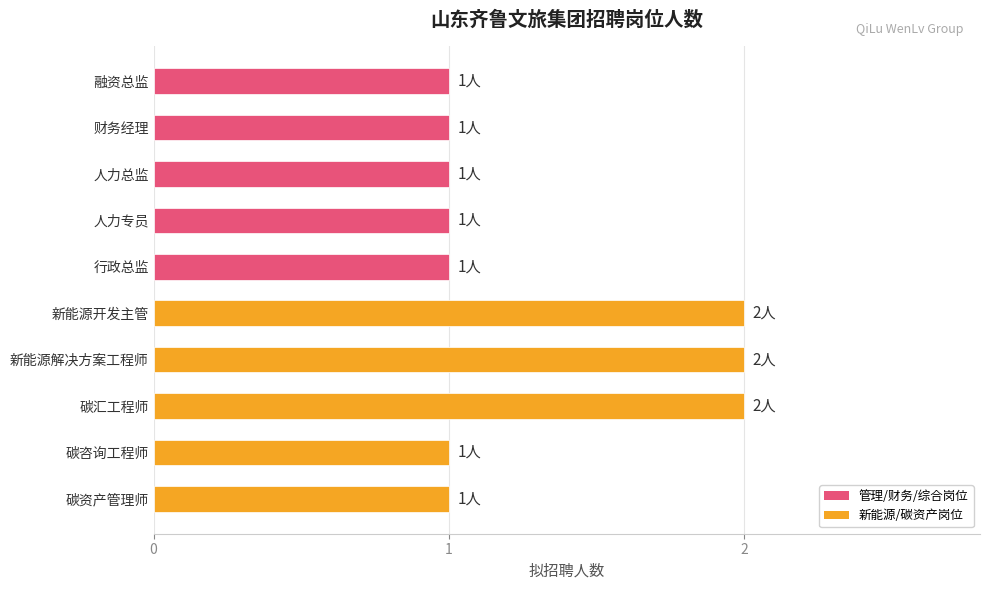

What is the label of the 1st bar from the bottom?

碳资产管理师